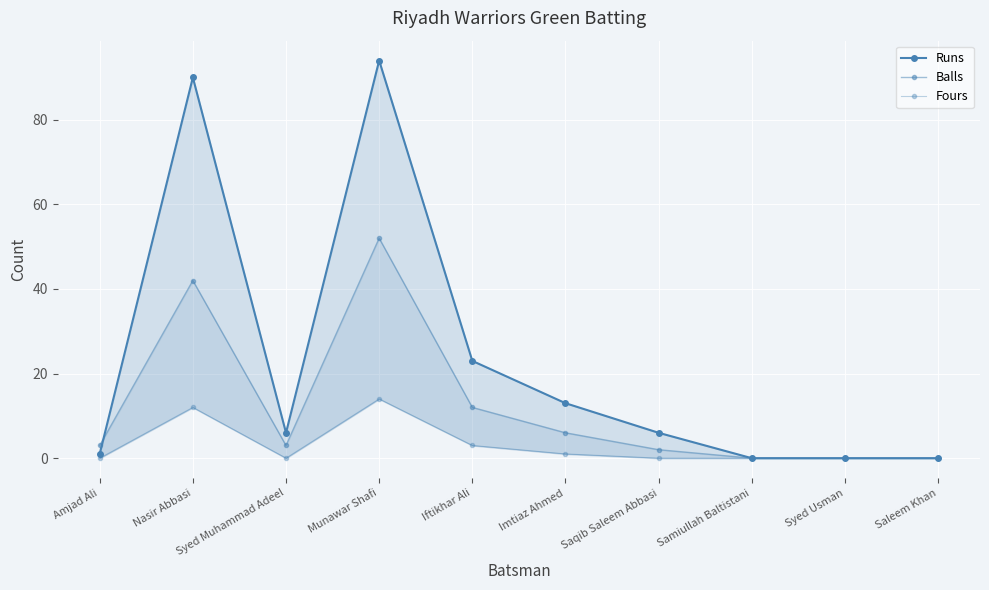

Is it true that Balls equals 28 at Syed Usman?

False